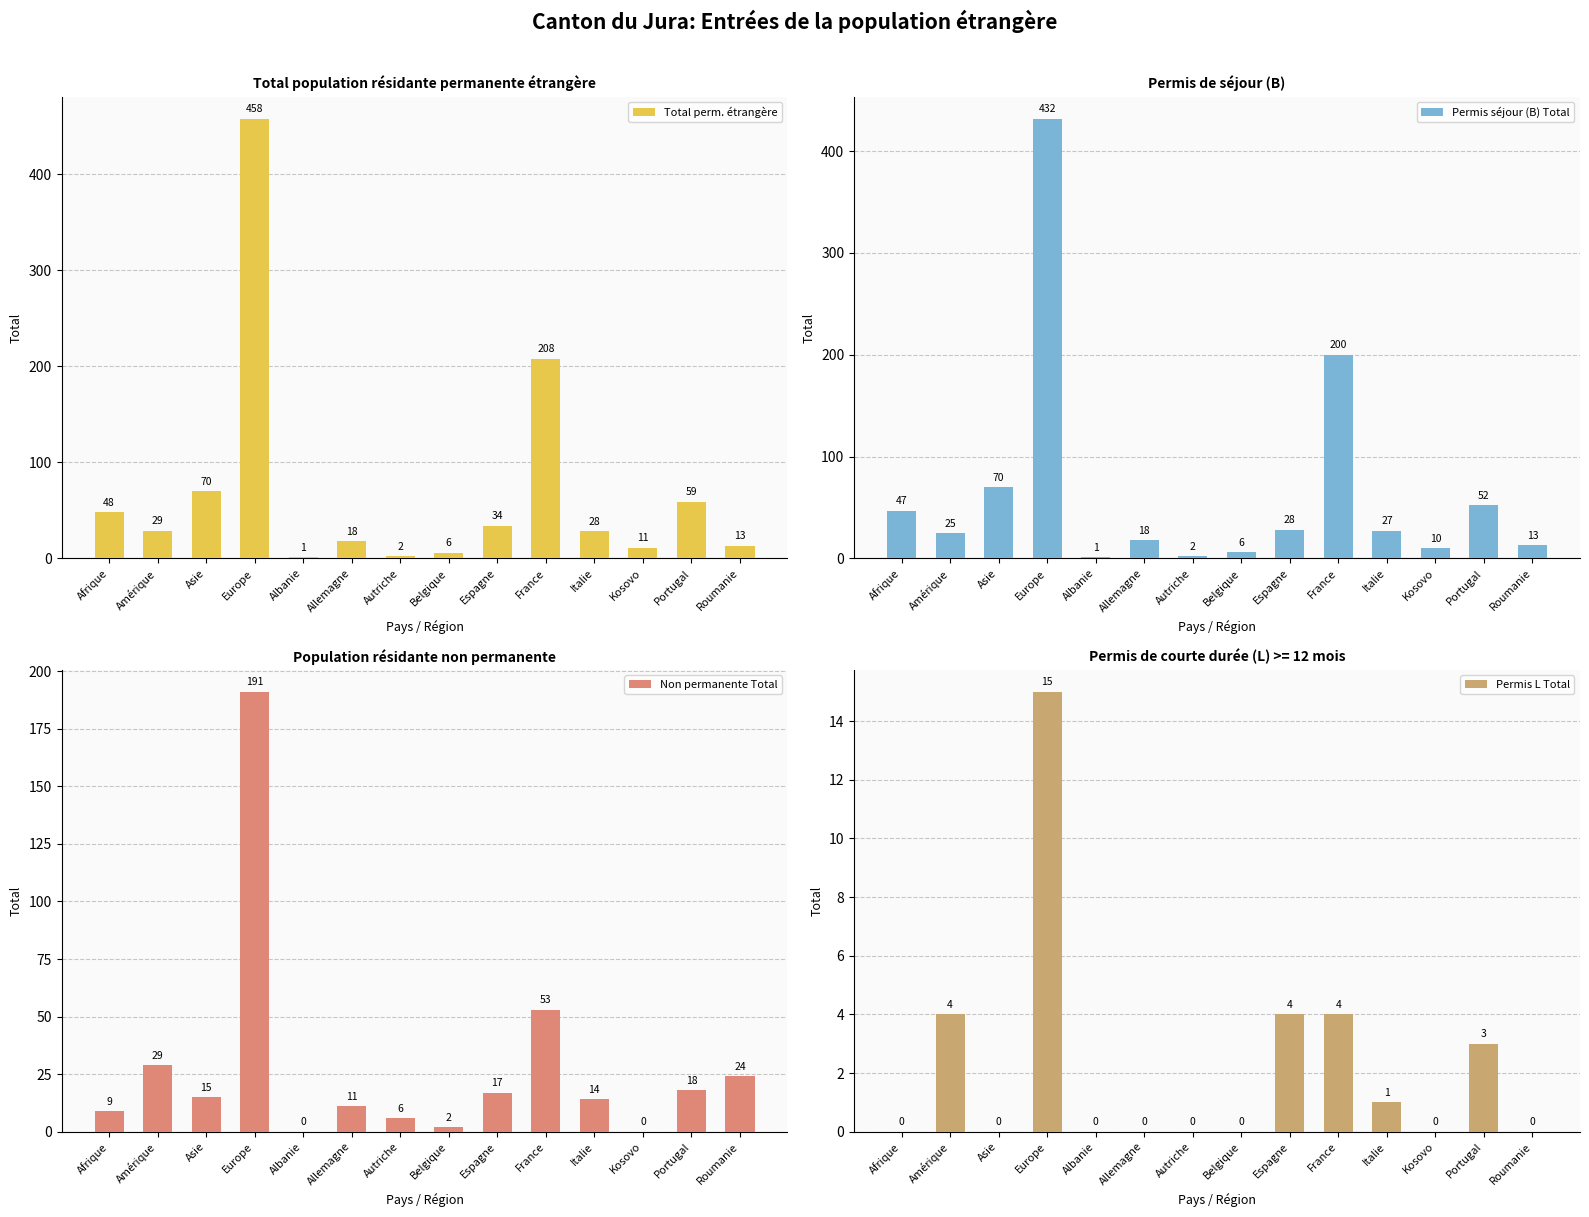

How many values in the Permis séjour (B) Total series exceed 27?

6